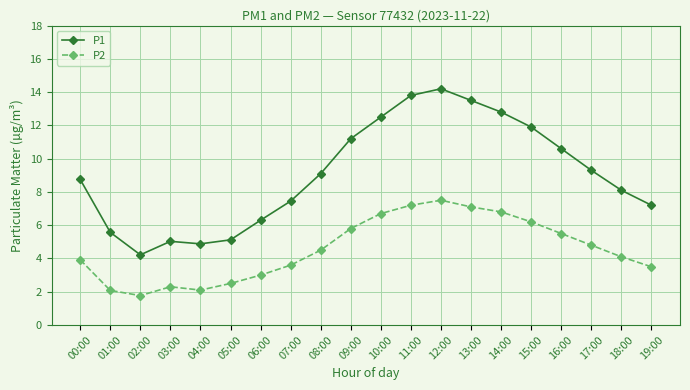

What is the total value across all series at 16:00?

16.1